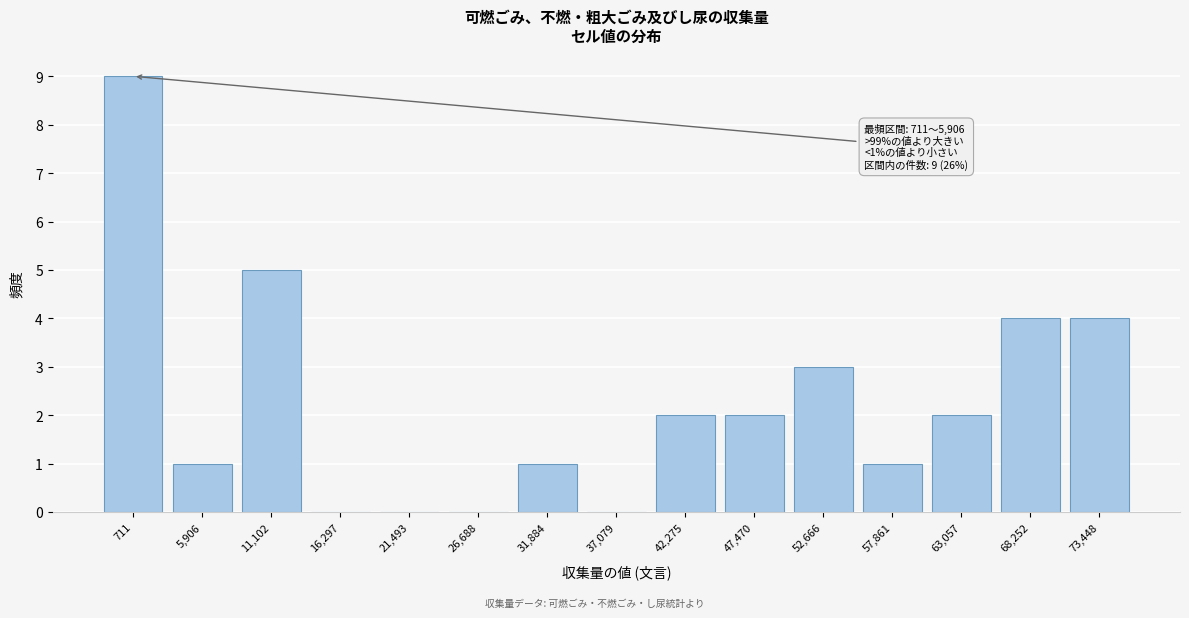

Reading left to right, list all the values displayed in this chart.

711=9	5,906=1	11,102=5	16,297=0	21,493=0	26,688=0	31,884=1	37,079=0	42,275=2	47,470=2	52,666=3	57,861=1	63,057=2	68,252=4	73,448=4